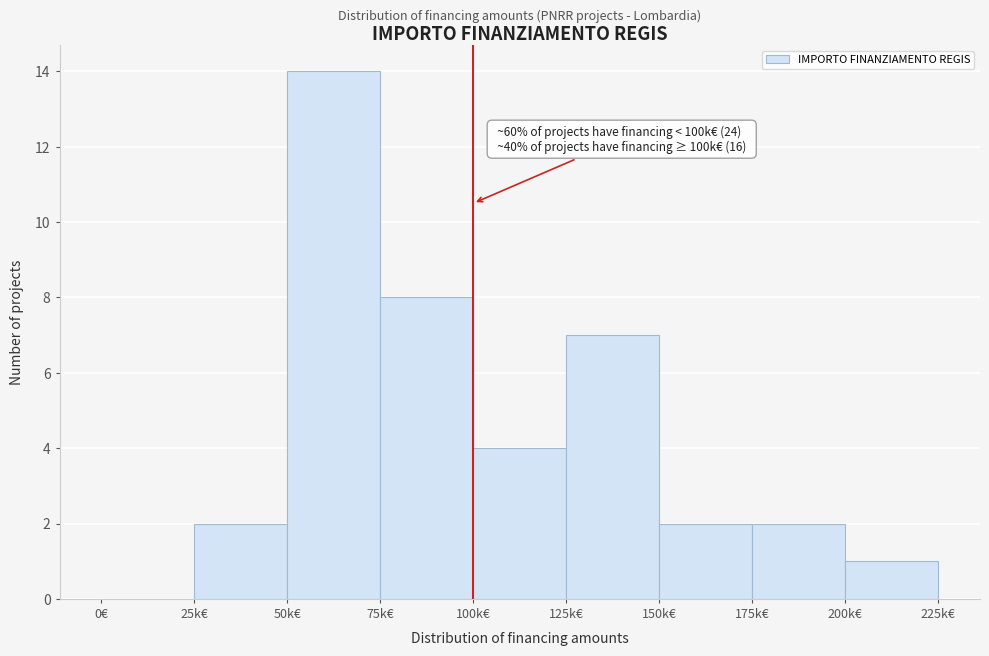

Reading right to left, list all the values displayed in this chart.

200k€=1	175k€=2	150k€=2	125k€=7	100k€=4	75k€=8	50k€=14	25k€=2	0€=0